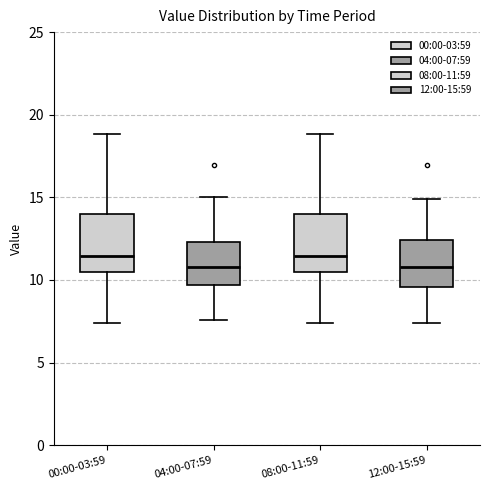

Where does the lower whisker of the box for 04:00-07:59 end on the y-axis? The values are not printed on the chart, so give them approximately, as read against the axis.

7.5